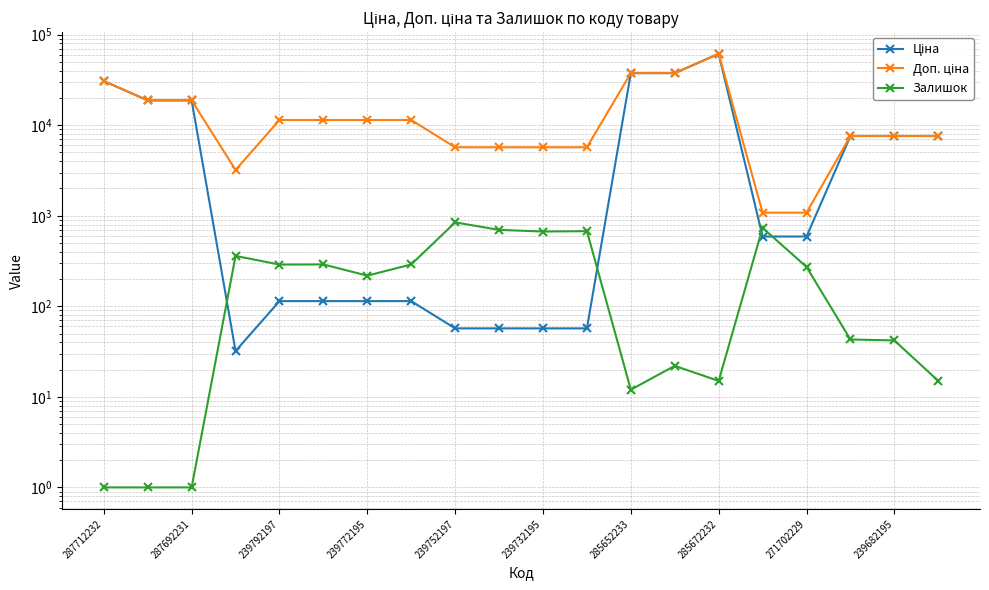

How many interior local peaks does the Ціна series have?

1